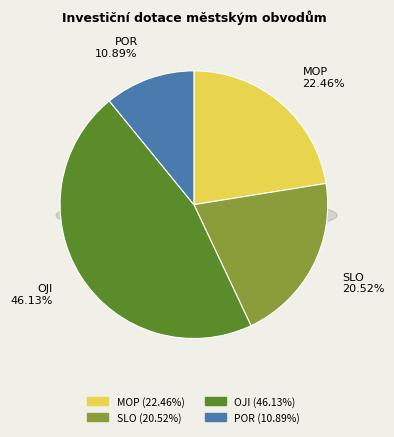

Which slice is the largest?

OJI